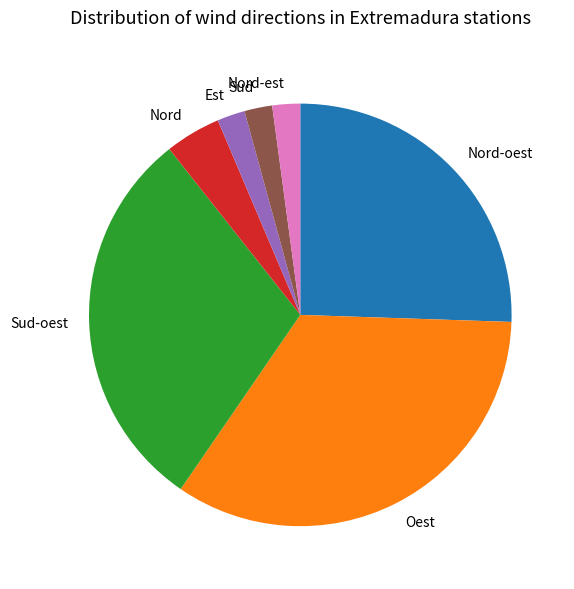

Which slice is the largest?

Oest